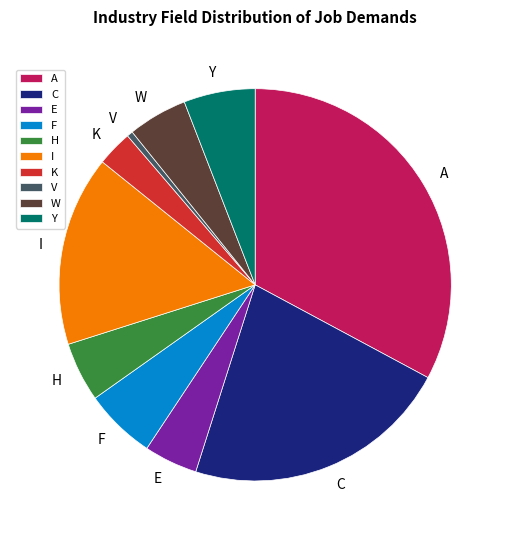

Combined, do A and K account for over 50%?

No